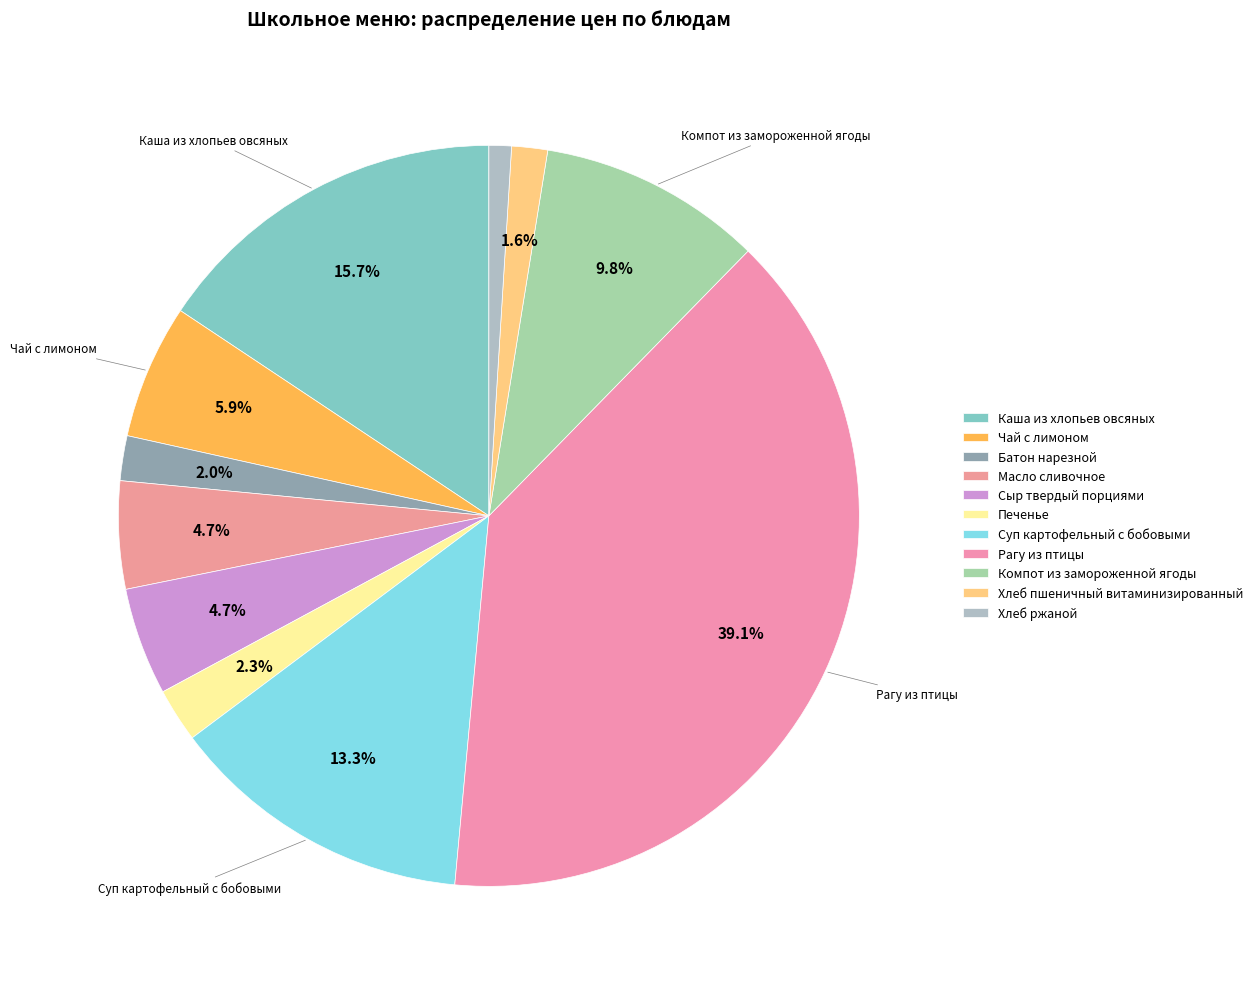

Rank the categories by value from highest to lowest.

Рагу из птицы, Каша из хлопьев овсяных, Суп картофельный с бобовыми, Компот из замороженной ягоды, Чай с лимоном, Масло сливочное, Сыр твердый порциями, Печенье, Батон нарезной, Хлеб пшеничный витаминизированный, Хлеб ржаной